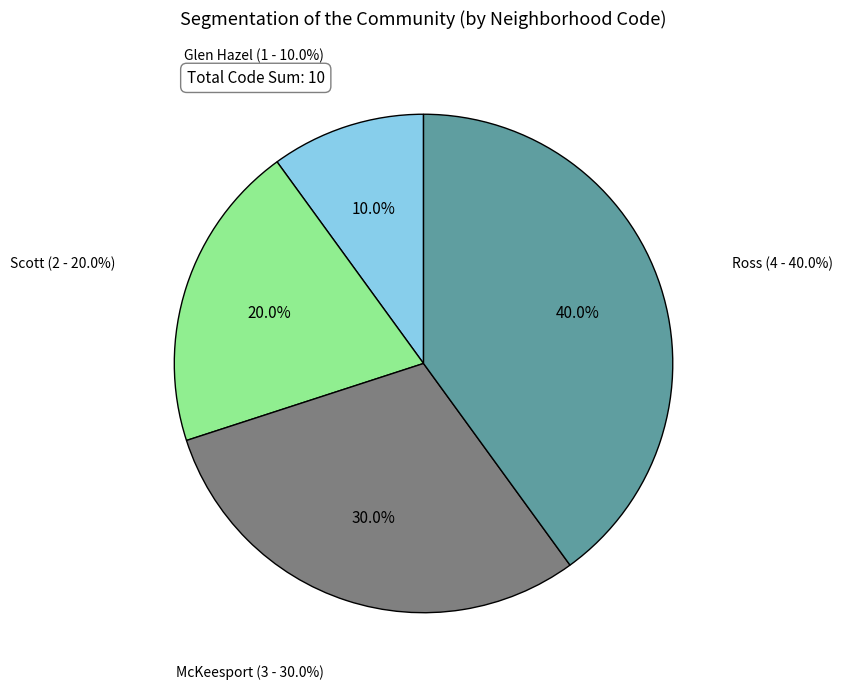

Is there any slice that represents more than half of the pie?

No